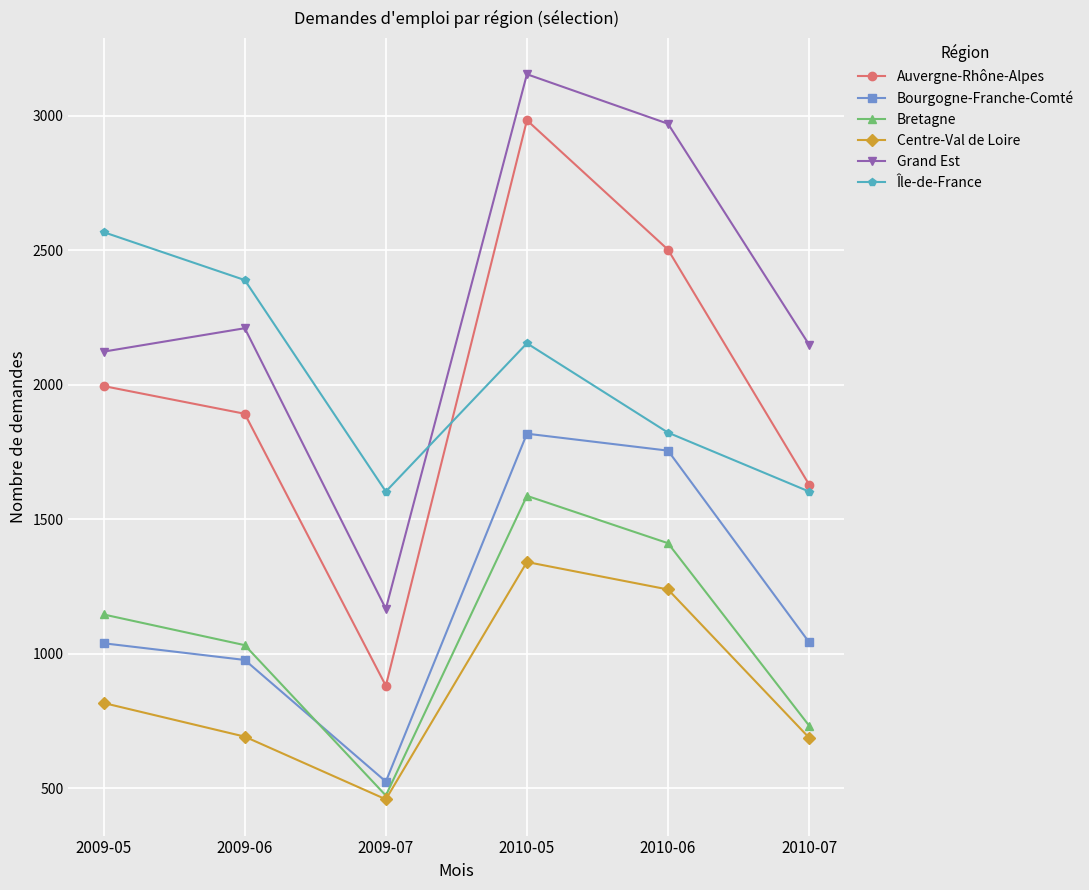

At how many categories does at least one series exceed 1038?

6